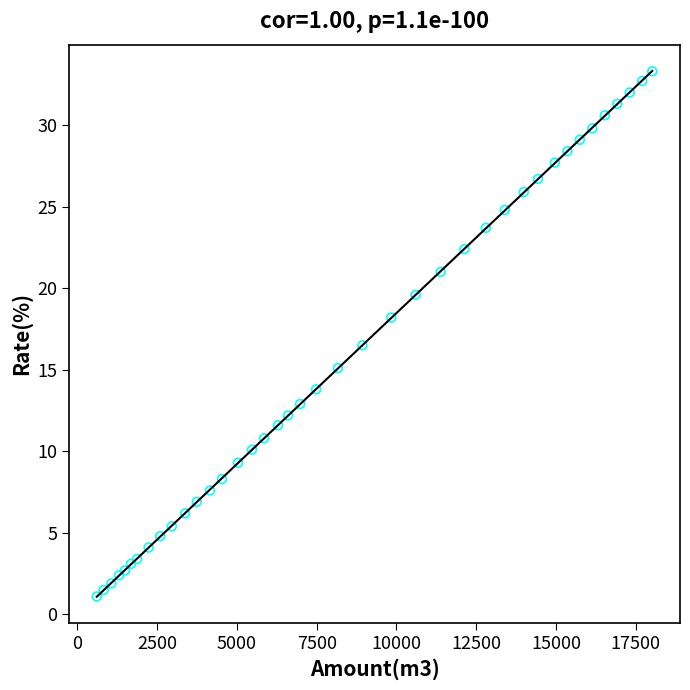

What Y value in the scatter plot is closest to 17?

16.5